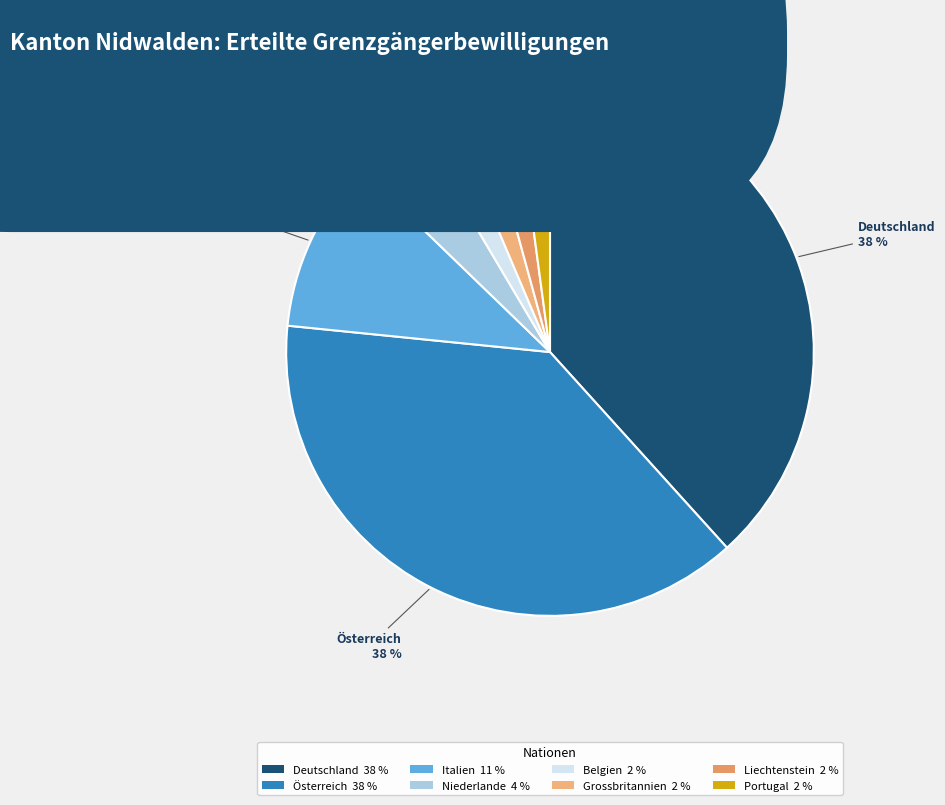

How many slices are in this pie chart?

8